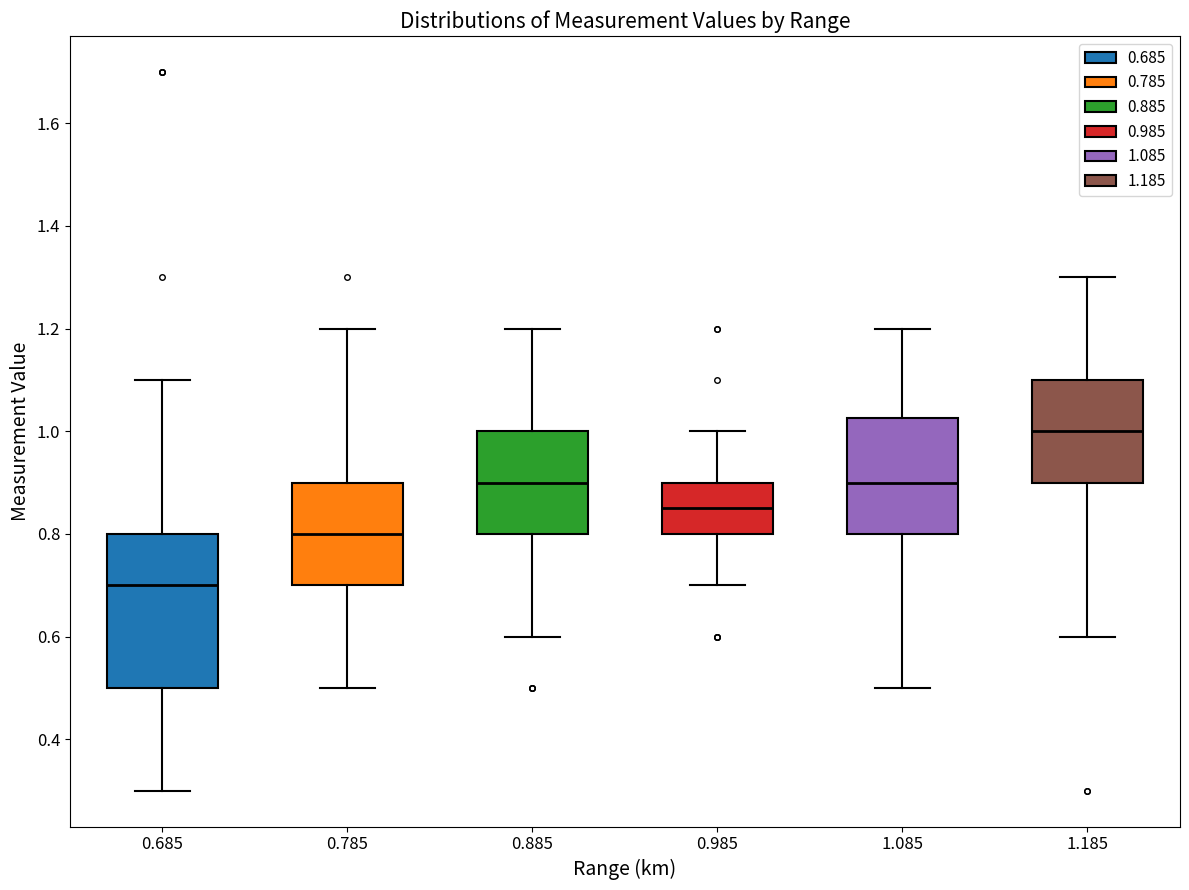

Which box is the tallest, from its lower edge to its upper edge?

0.685